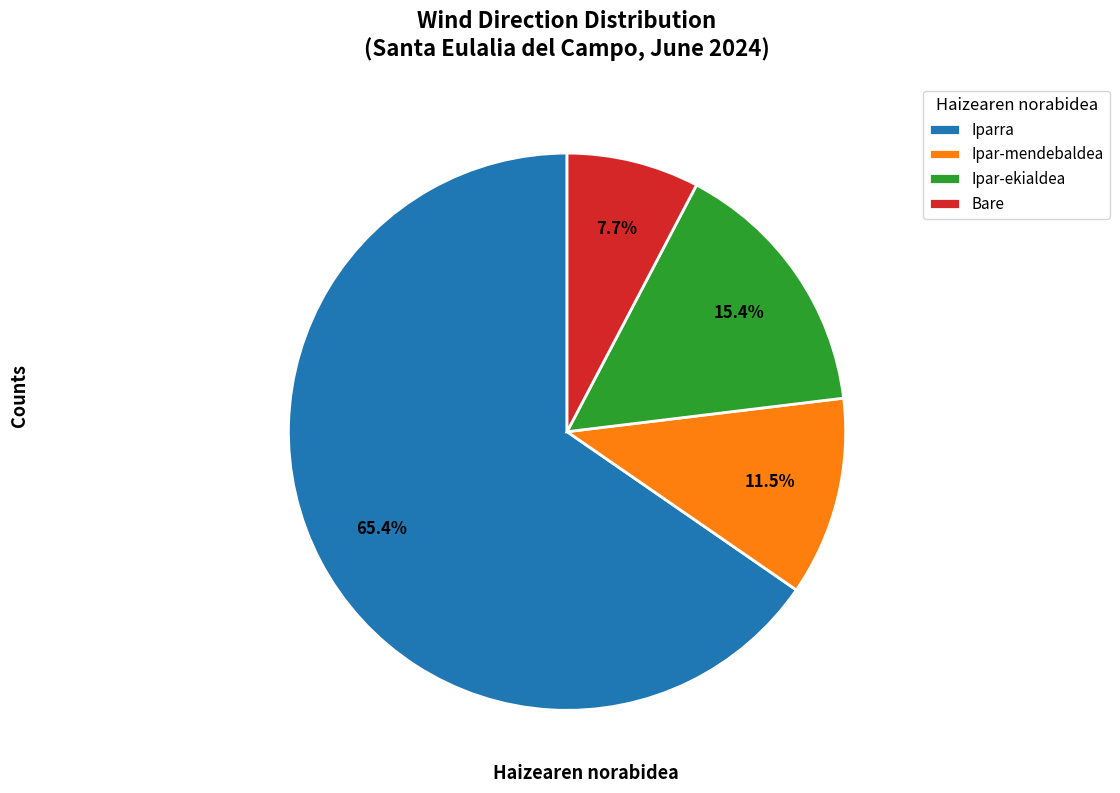

What percentage is the Iparra slice, to the nearest percent?

65%